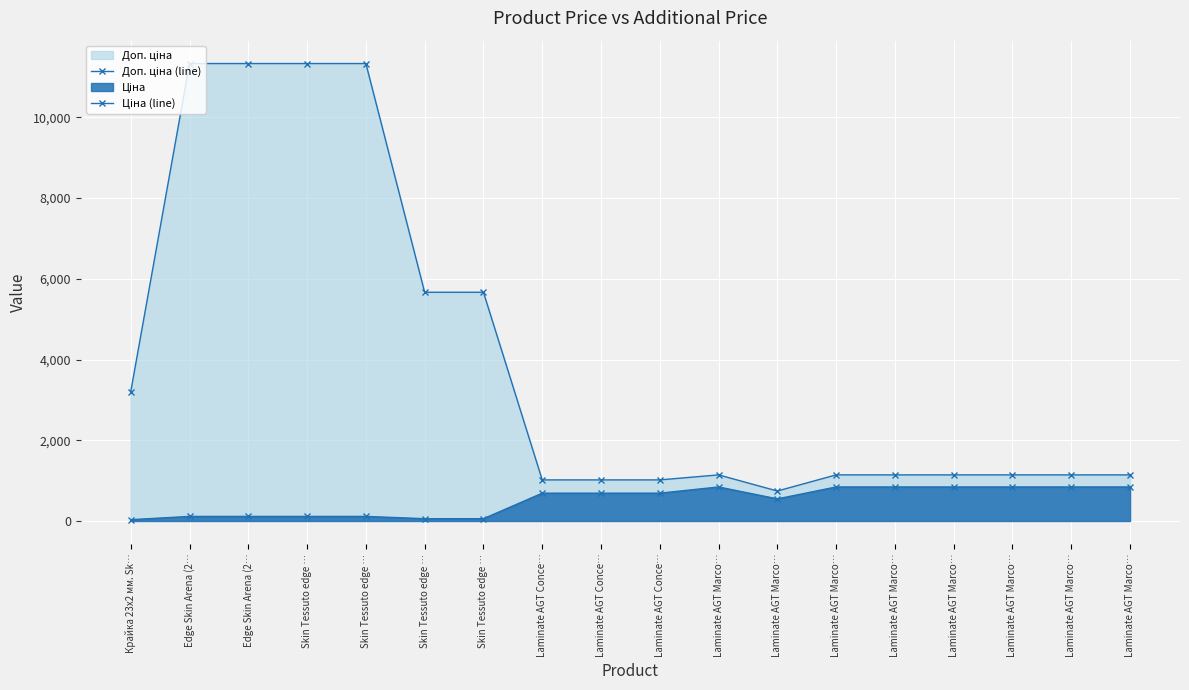

What is the highest value of the Доп. ціна (line) series?

11334.0